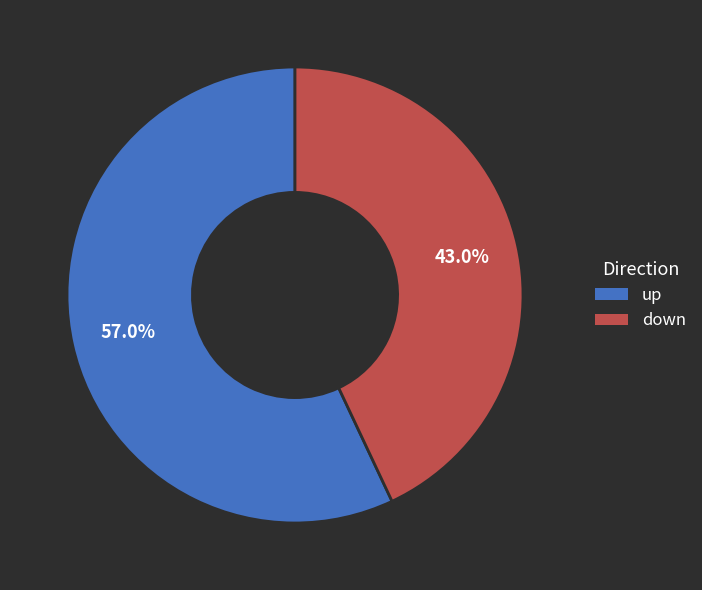

How many segments does this pie chart have?

2